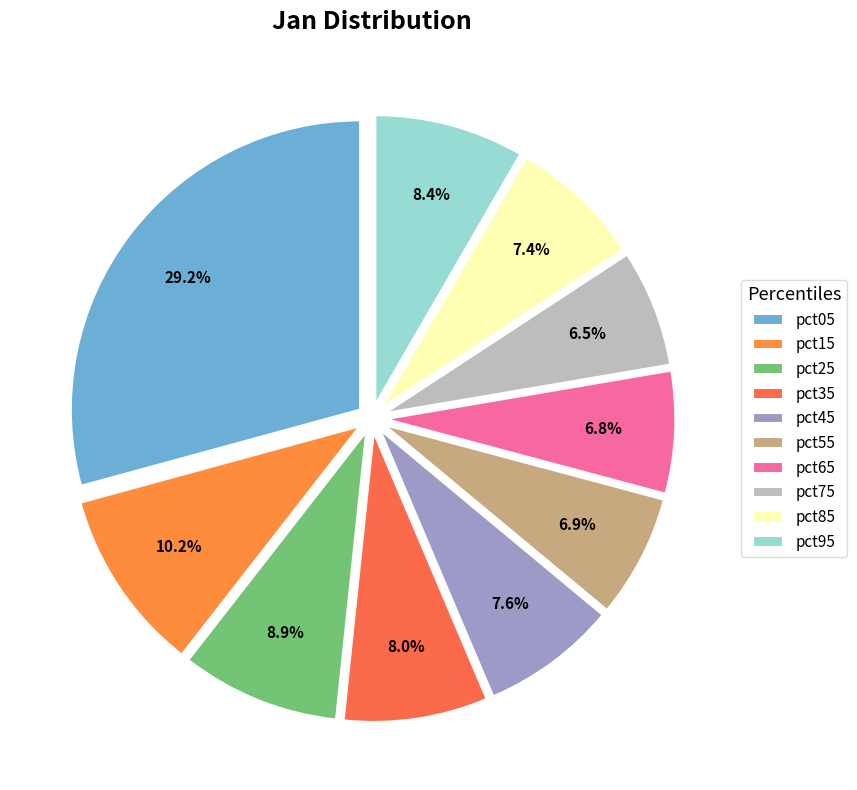

Count the number of slices in the pie.

10